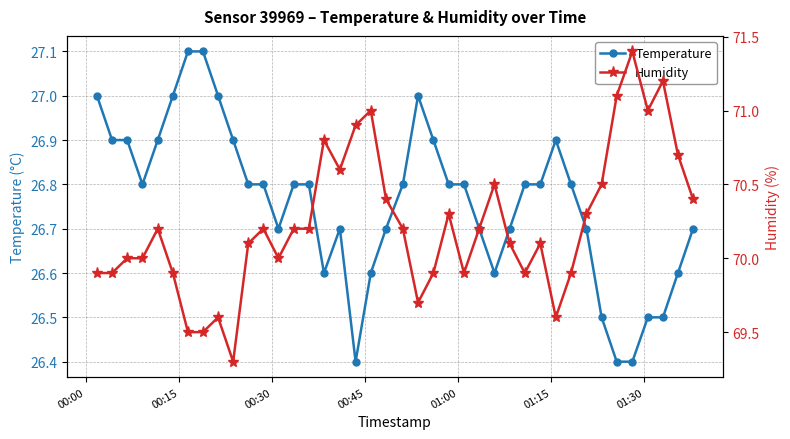

Reading left to right, what are all the values shown in this chart?

Temperature: 27.0	26.9	26.9	26.8	26.9	27.0	27.1	27.1	27.0	26.9	26.8	26.8	26.7	26.8	26.8	26.6	26.7	26.4	26.6	26.7	26.8	27.0	26.9	26.8	26.8	26.7	26.6	26.7	26.8	26.8	26.9	26.8	26.7	26.5	26.4	26.4	26.5	26.5	26.6	26.7
Humidity: 69.9	69.9	70.0	70.0	70.2	69.9	69.5	69.5	69.6	69.3	70.1	70.2	70.0	70.2	70.2	70.8	70.6	70.9	71.0	70.4	70.2	69.7	69.9	70.3	69.9	70.2	70.5	70.1	69.9	70.1	69.6	69.9	70.3	70.5	71.1	71.4	71.0	71.2	70.7	70.4